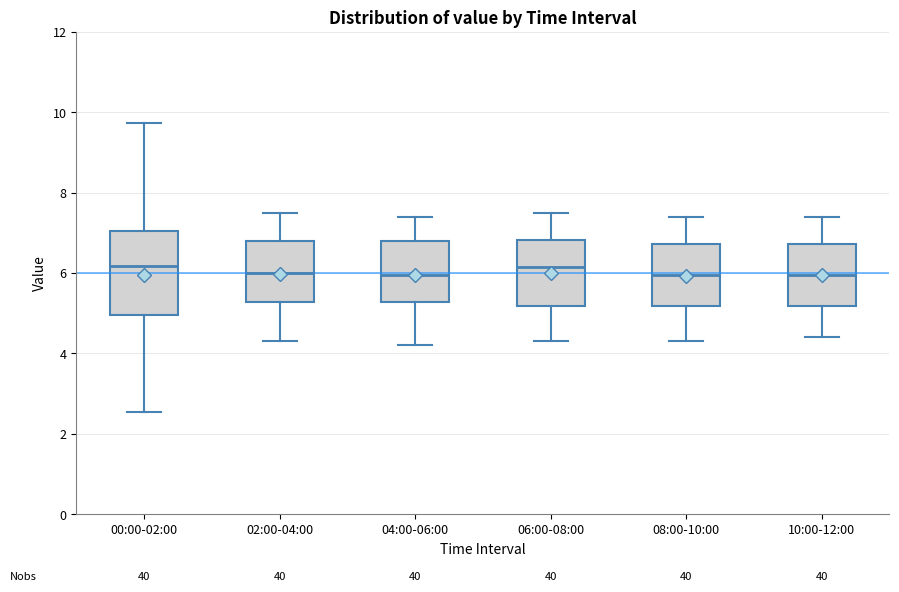

Where is the upper edge of the box for 00:00-02:00 on the y-axis? The values are not printed on the chart, so give them approximately, as read against the axis.

7.0